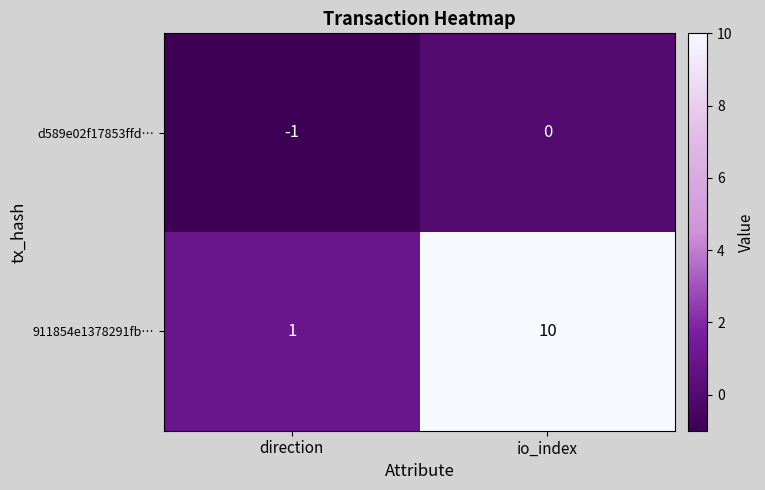

What is the total value across all series at io_index?

10